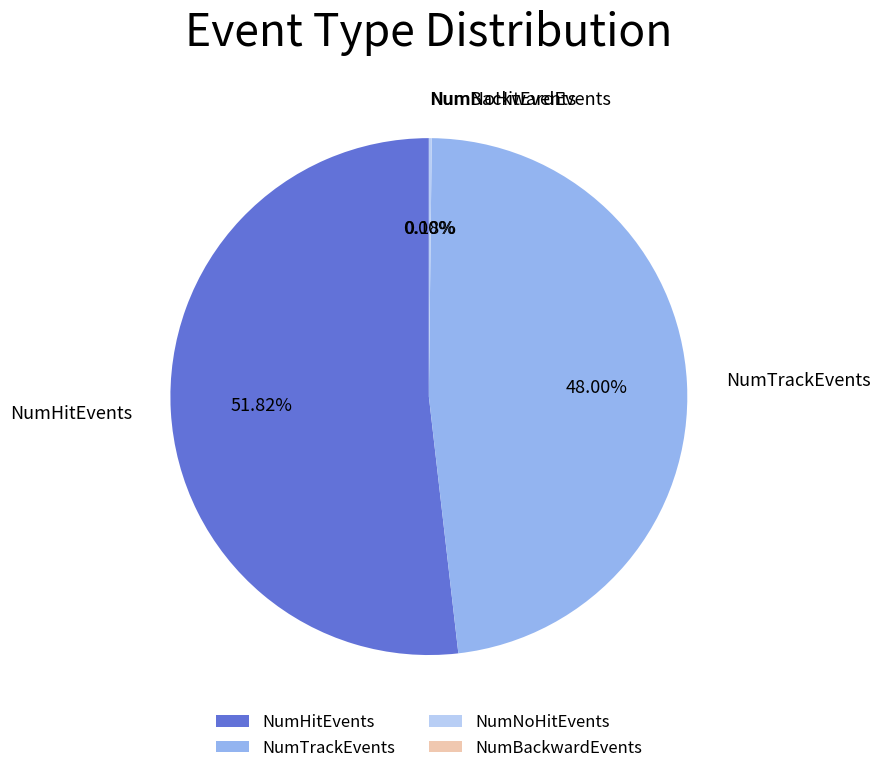

What is the majority slice?

NumHitEvents